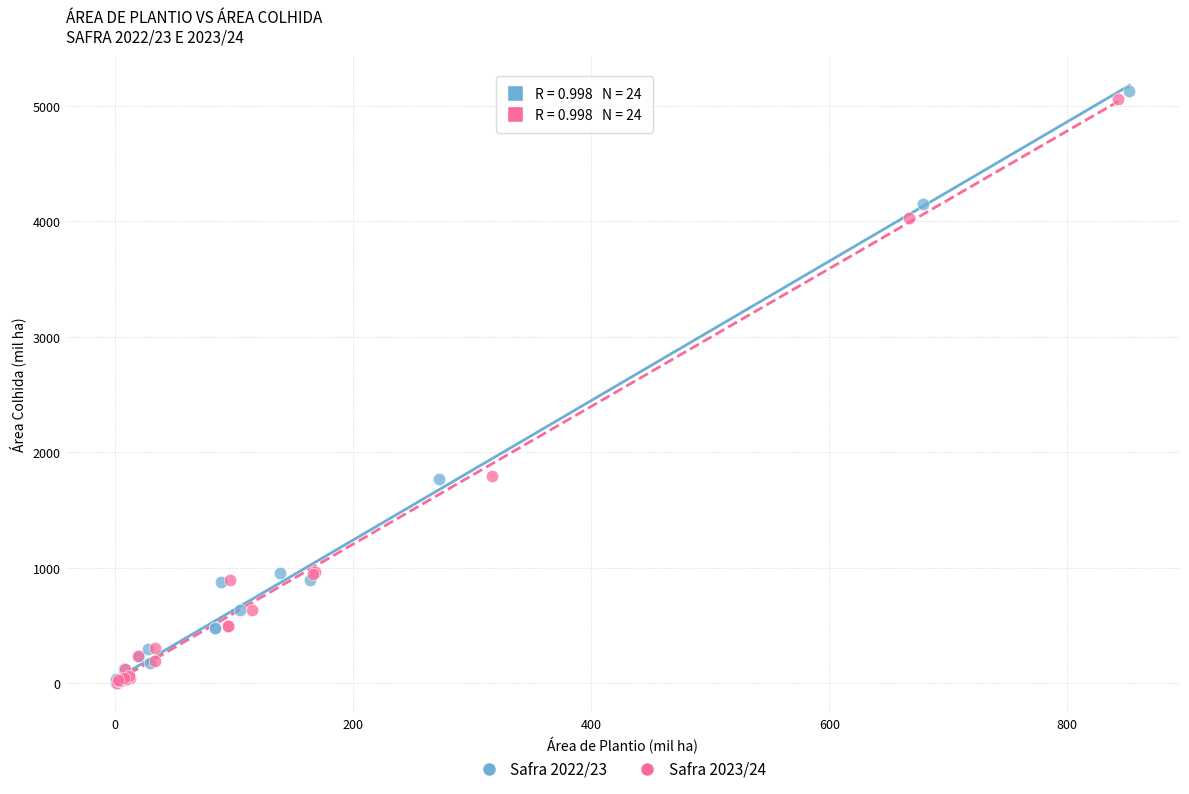

Which series has the largest Y range (max minus min)?

Safra 2022/23